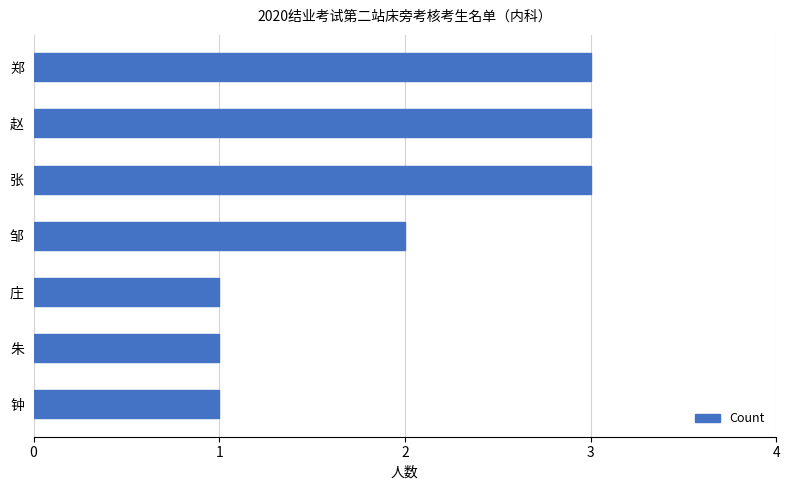

How many bars are there in total?

7